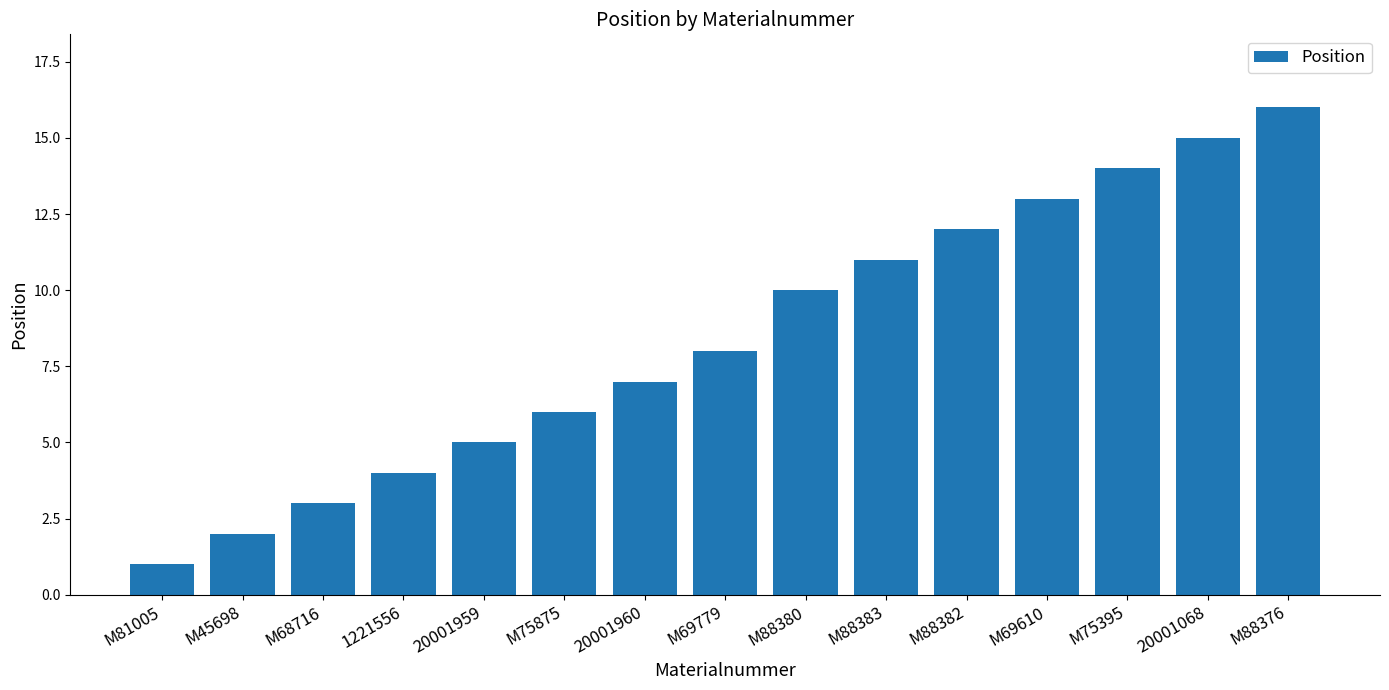

What is the label of the 10th bar from the left?

M88383